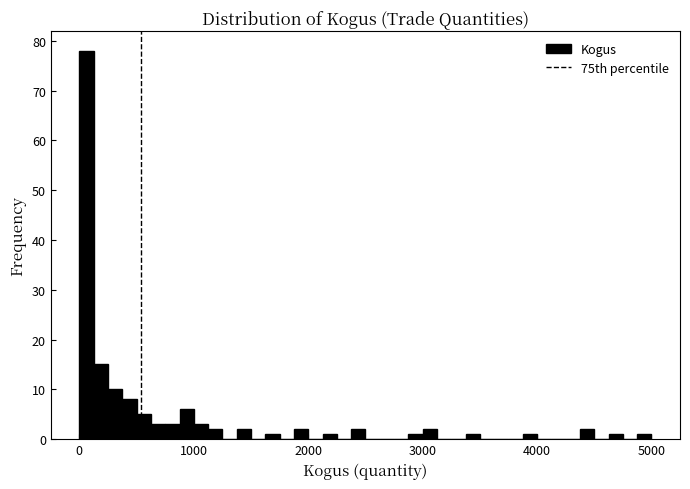

Around what value on the x-axis is the tallest bar? Give the approximate position of its centre, as read against the axis.

100